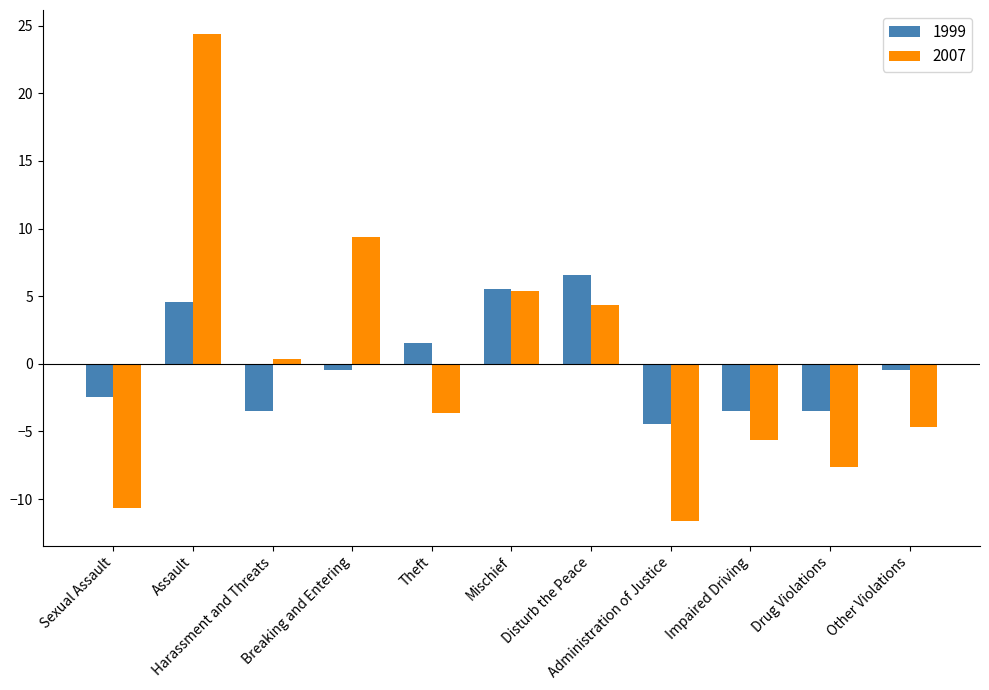

At which category is the sum across all series the highest?

Assault